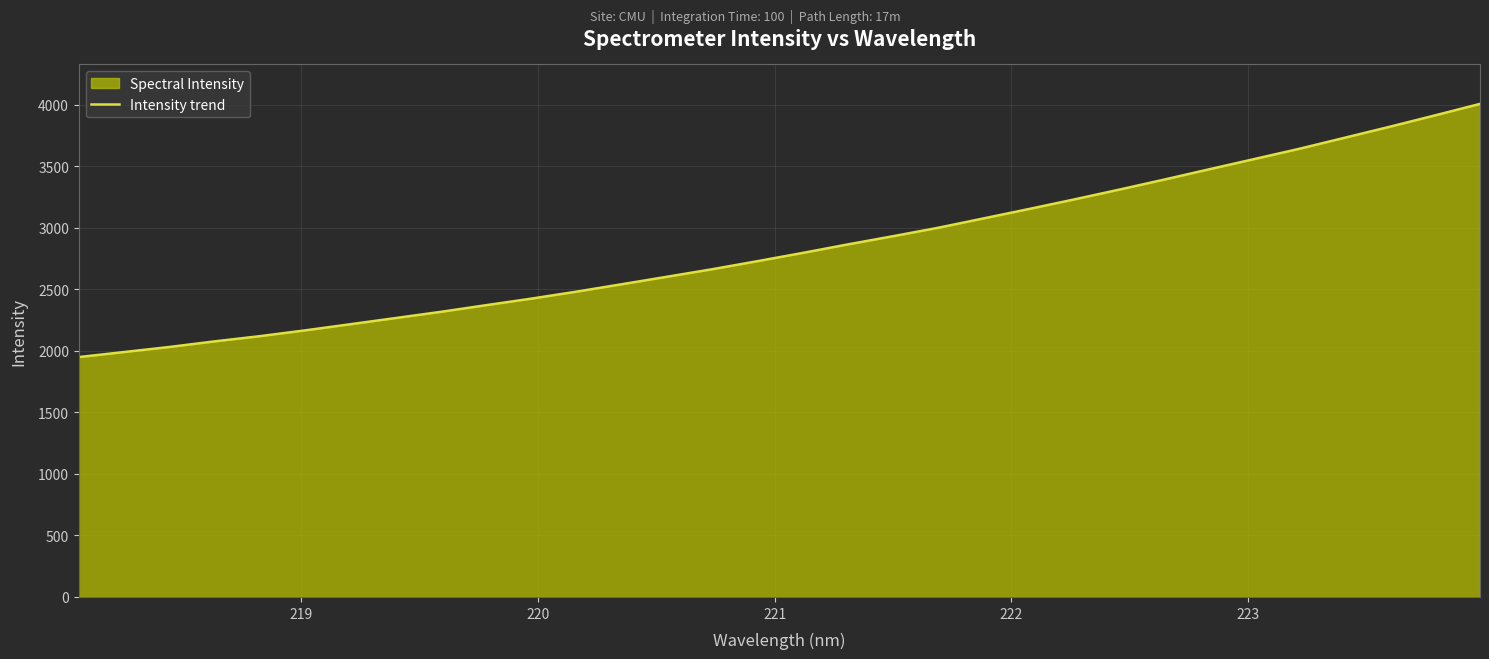

Count the number of data series in this chart.

1